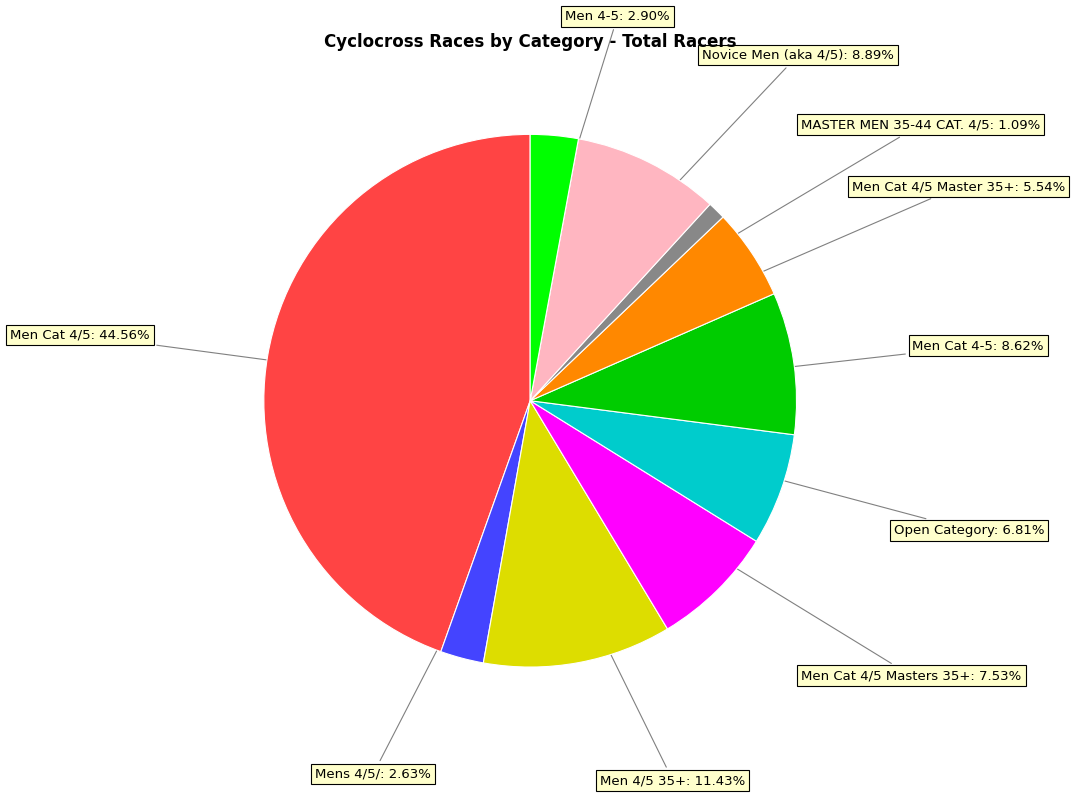

Is there a majority slice in this chart?

No